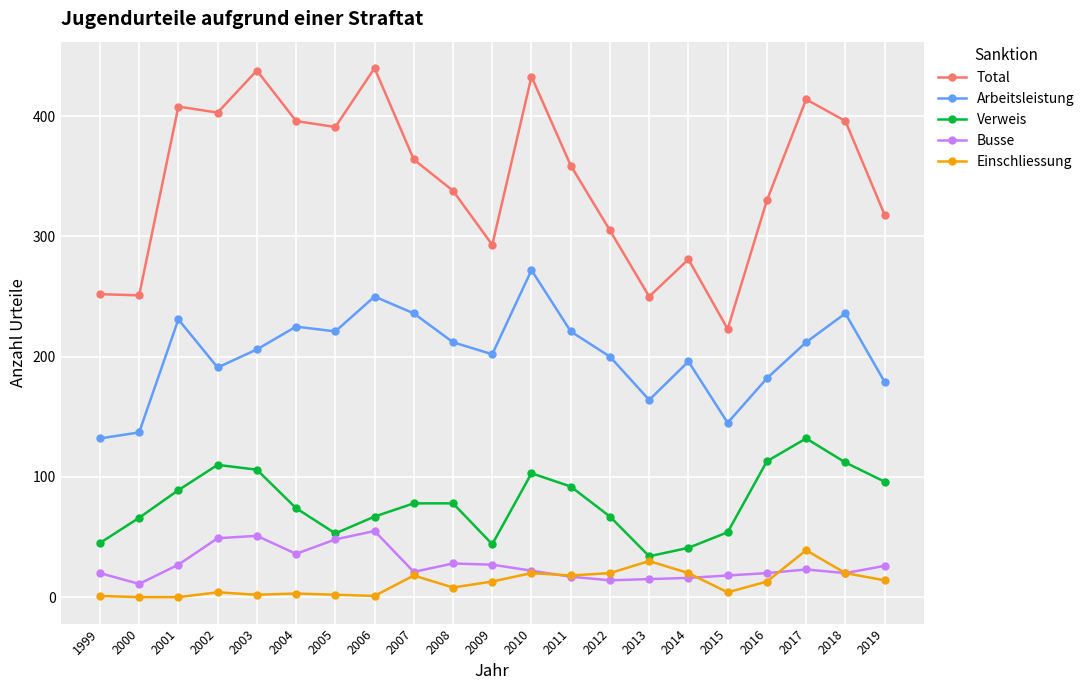

What is the value of the Busse point at the 1st from the left?

20